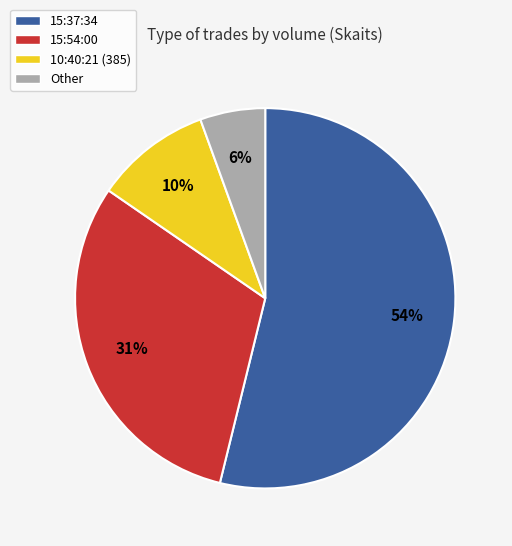

Does 10:40:21 (385) account for over 50% of the chart?

No